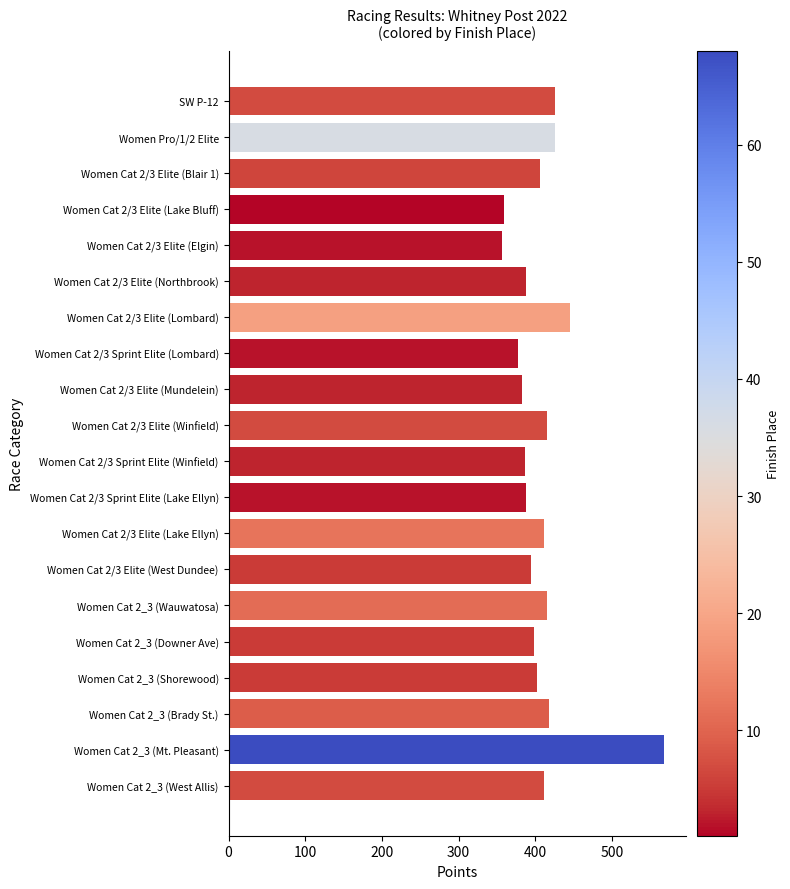

The value at Women Cat 2/3 Sprint Elite (Lake Ellyn) is 624.5. True or false?

False